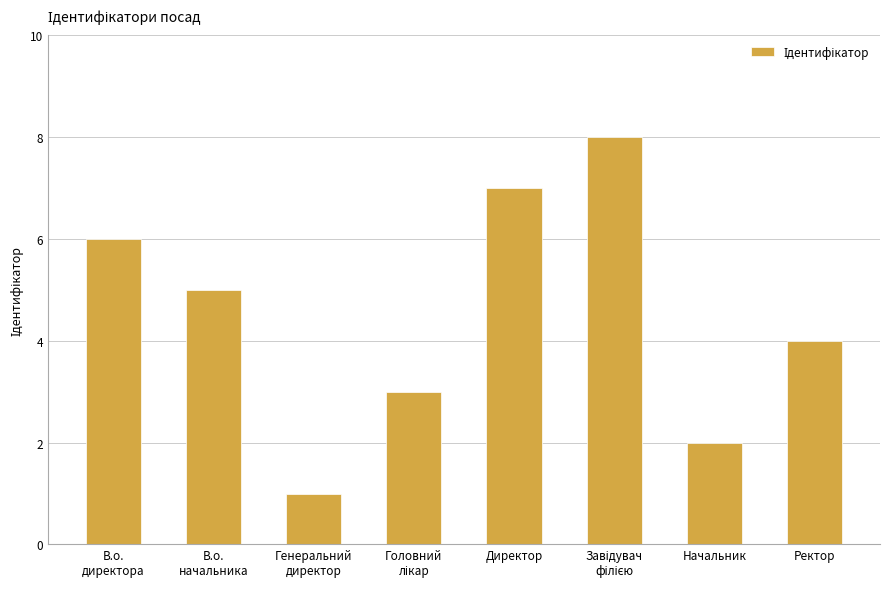

Is it true that the value at Начальник is 2?

True